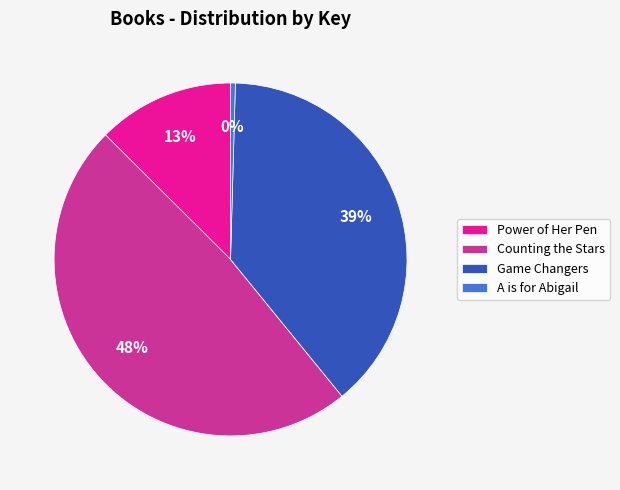

Count the number of slices in the pie.

4